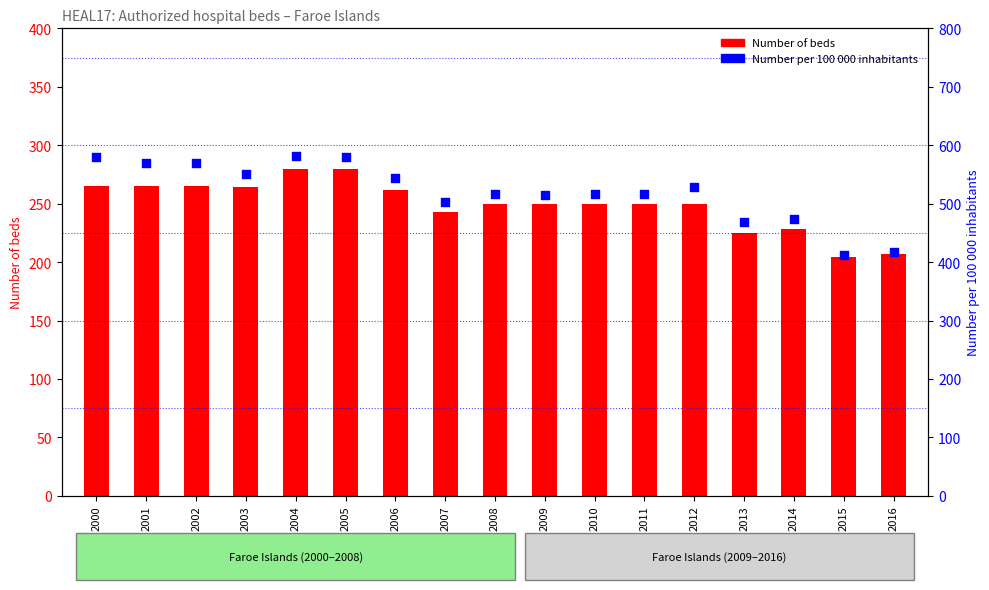

Which series has the largest Y range (max minus min)?

Number per 100 000 inhabitants